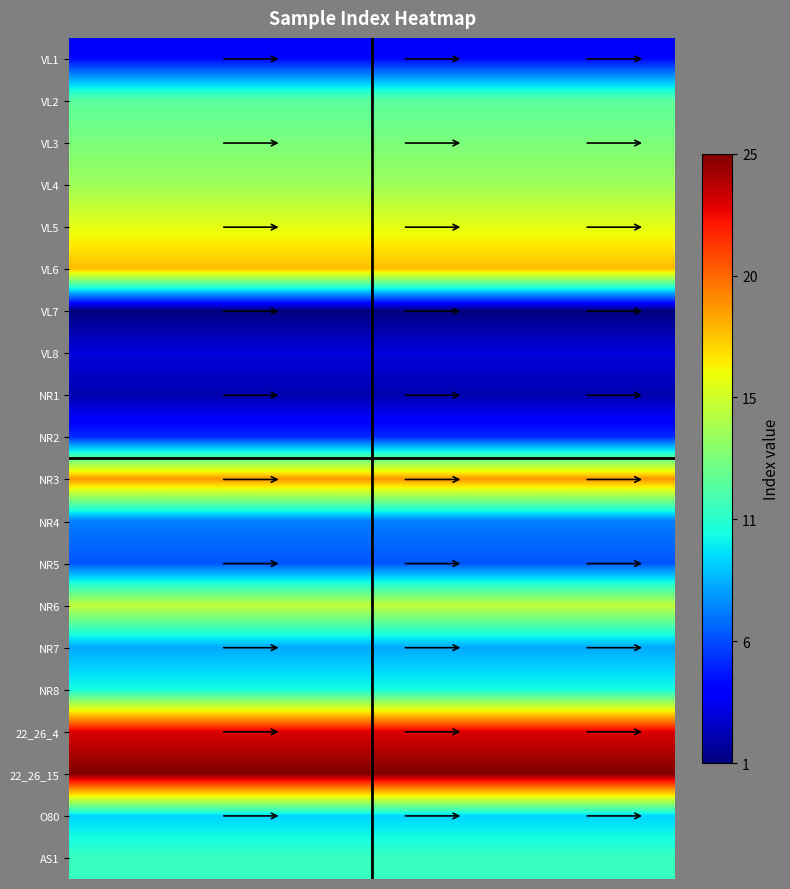

What is the greatest value displayed?

25